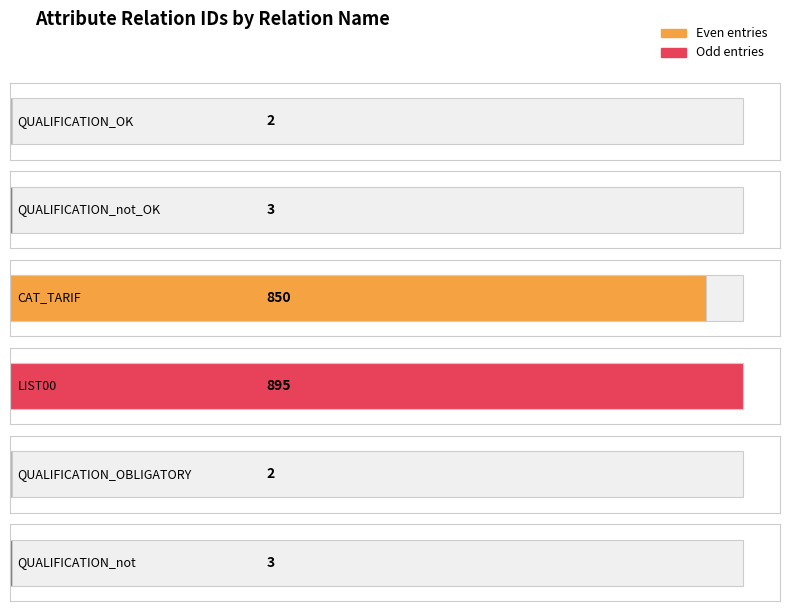

Which category has the lowest value across all series?

QUALIFICATION_OK